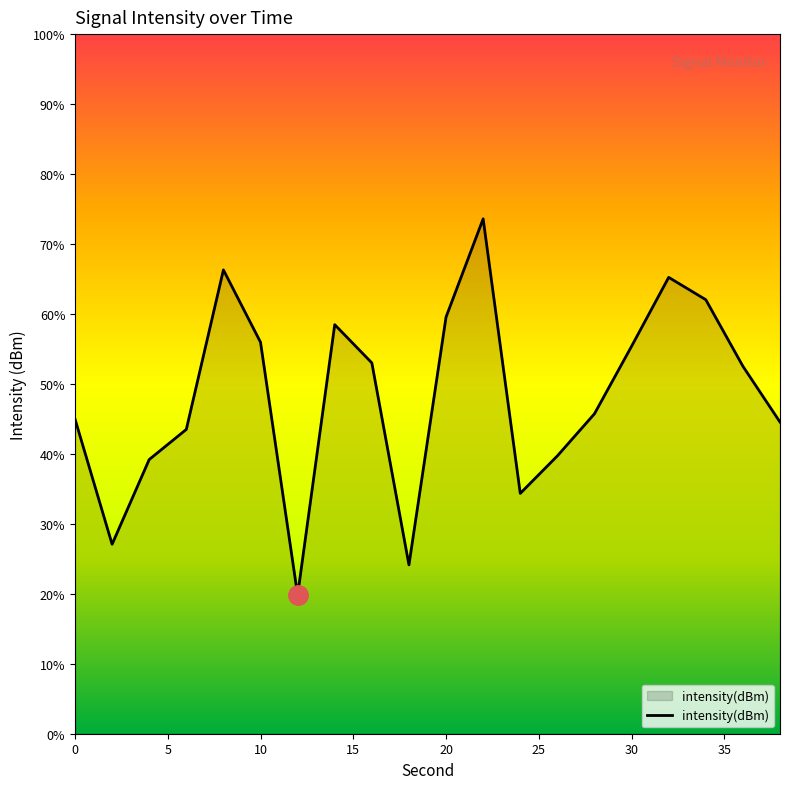

Count the number of categories in the chart.

20